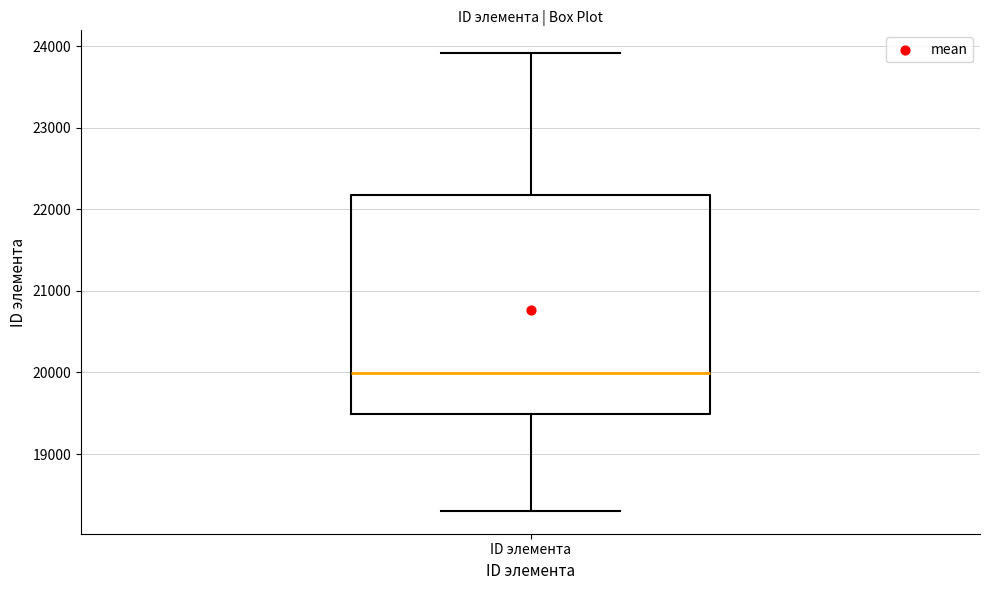

Transcribe this box plot: give where the median line is, the range the box spans, and where the two whiskers end, as read against the y-axis. The values are not printed on the chart, so give them approximately, as read against the axis.

median 20000, box 19500 to 22200, whiskers 18300 to 23900